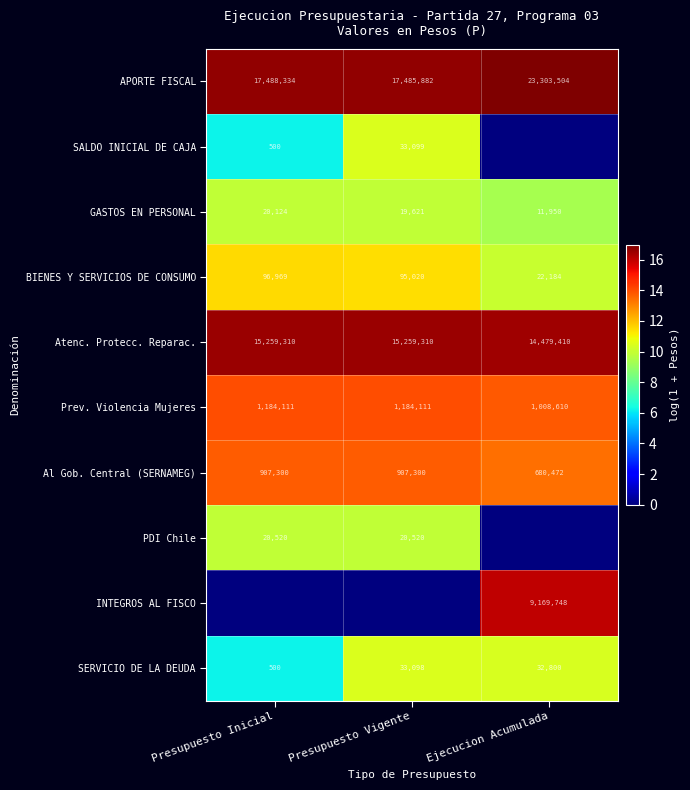

What is the sum of the Atenc. Protecc. Reparac. values at Presupuesto Inicial and Presupuesto Vigente?

30518620